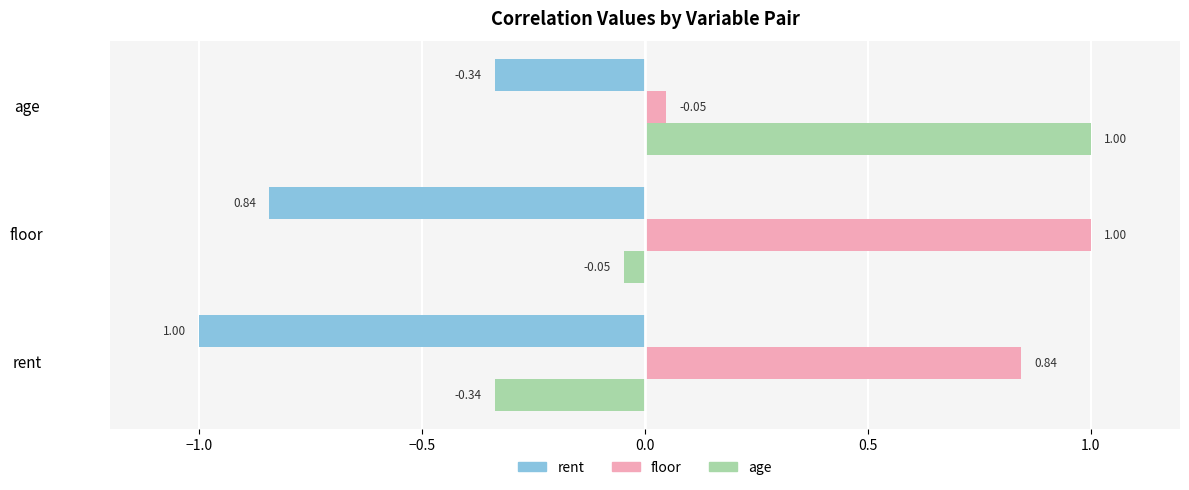

Which series has the largest range (max minus min)?

age